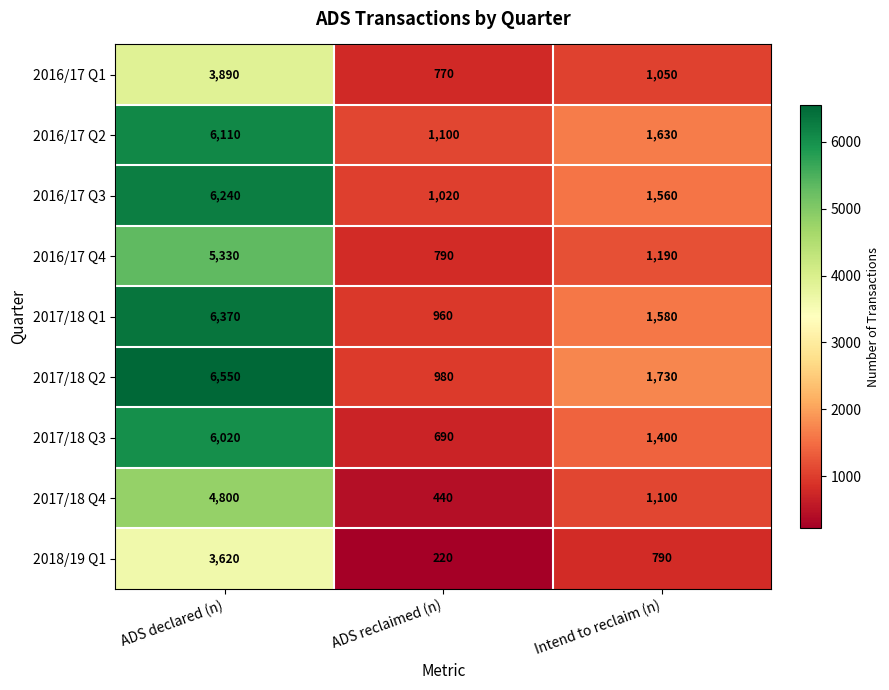

How many distinct data groups are displayed?

9